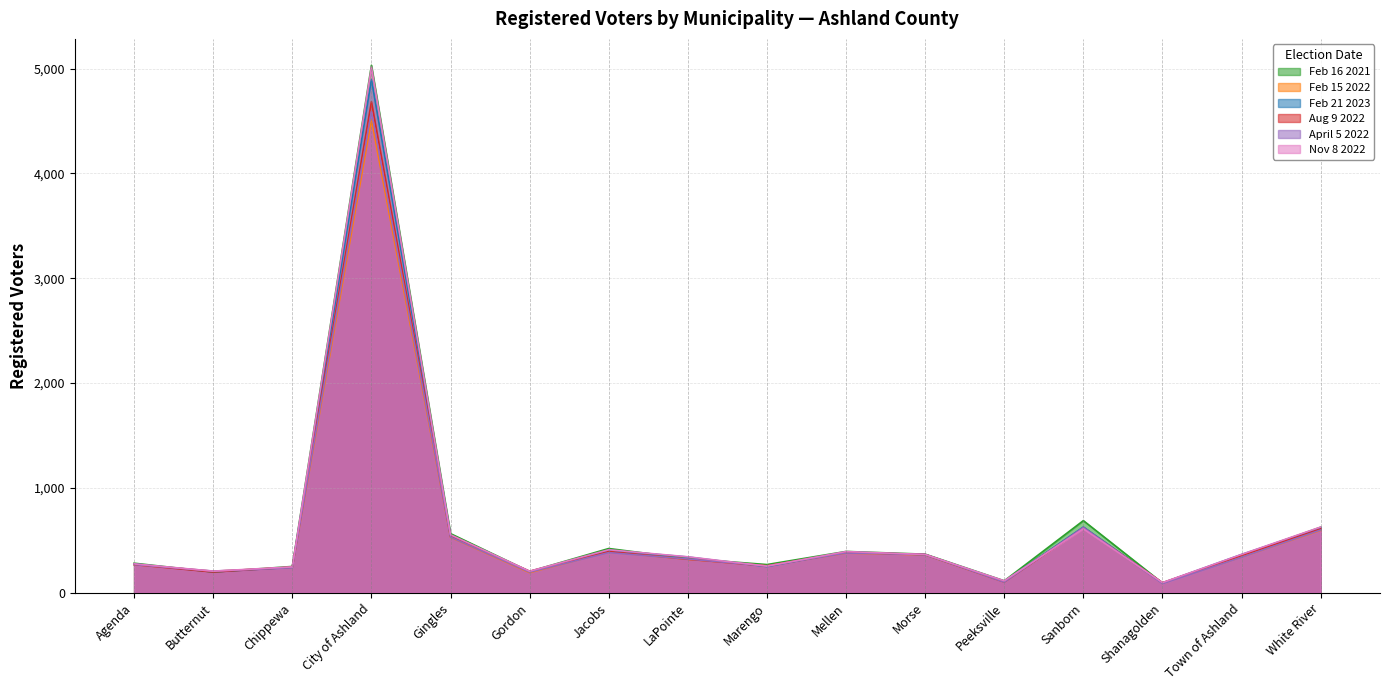

Which series has the largest total across all categories?

Feb 16 2021